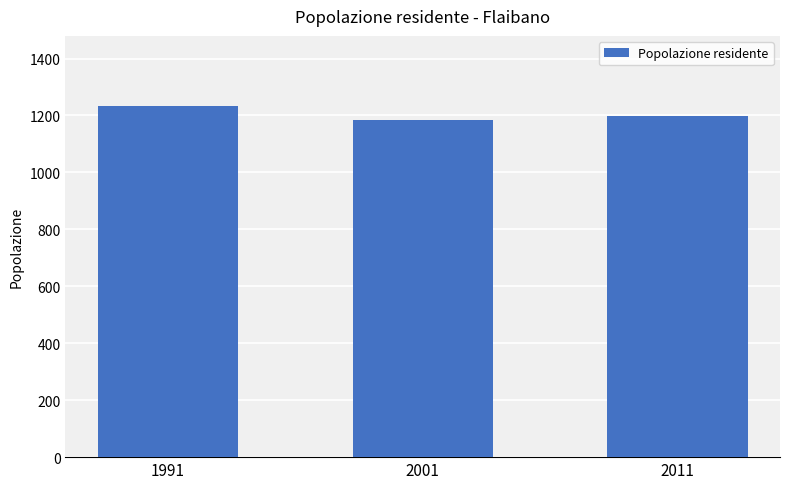

Reading left to right, what are all the values shown in this chart?

1233	1183	1197